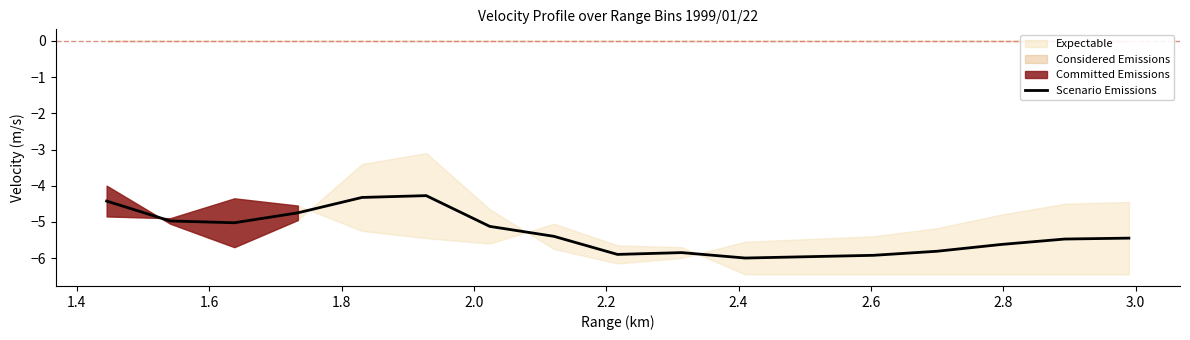

What is the minimum value for Scenario Emissions?

-6.0